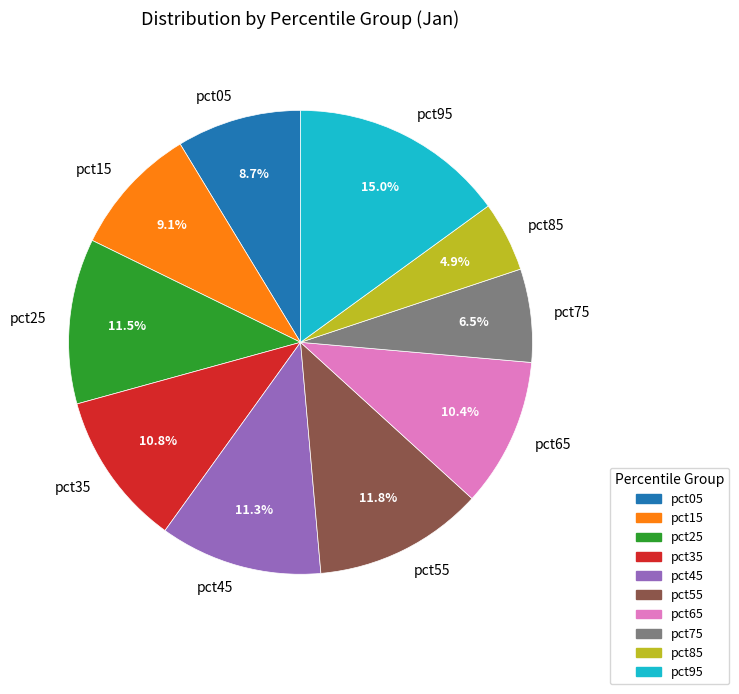

Which category has the biggest portion of the pie?

pct95